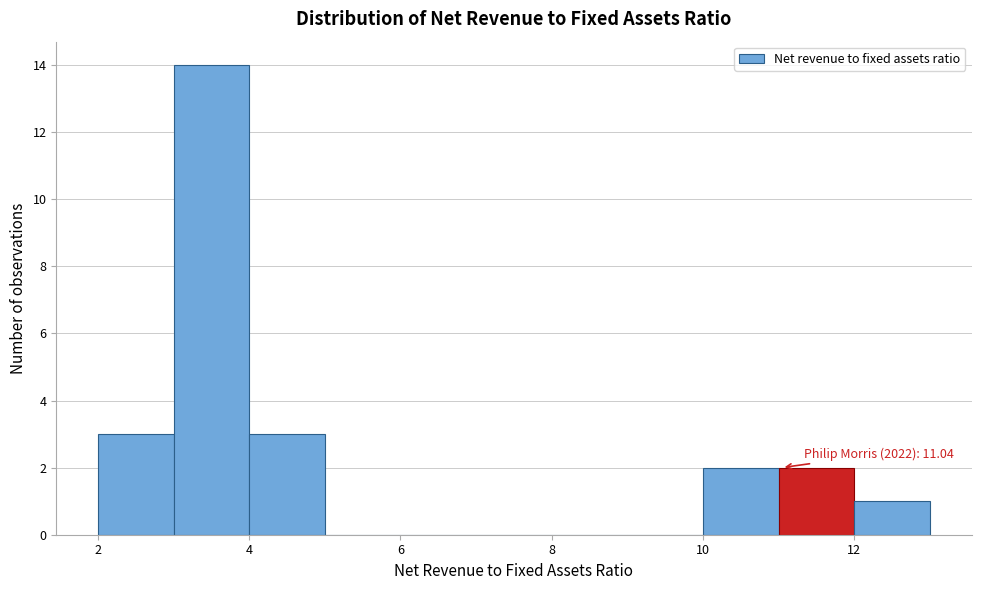

Over which range of the x-axis is the bar tallest?

3 to 4